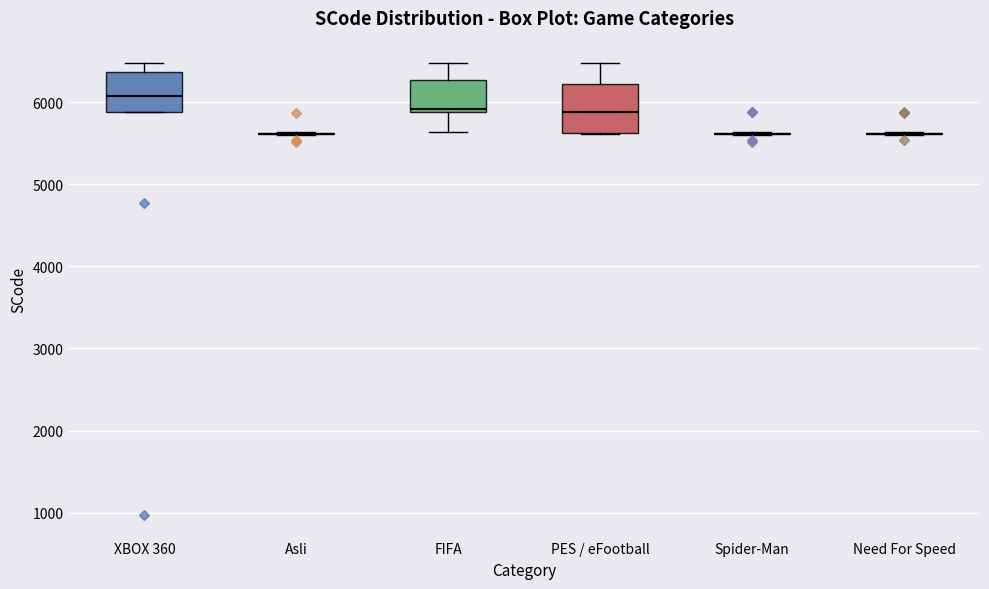

Reading left to right, transcribe this box plot: for each box, give where its median line is, the range the box spans, and where its two whiskers end, as read against the y-axis. The values are not printed on the chart, so give them approximately, as read against the axis.

XBOX 360: median 6100, box 5900 to 6400, whiskers 5900 to 6500
Asli: box collapsed to a line at 5600, whiskers 5600 to 5600
FIFA: median 5900 (just above the box's lower edge), box 5900 to 6300, whiskers 5600 to 6500
PES / eFootball: median 5900, box 5600 to 6200, whiskers 5600 to 6500
Spider-Man: box collapsed to a line at 5600, whiskers 5600 to 5600
Need For Speed: box collapsed to a line at 5600, whiskers 5600 to 5600